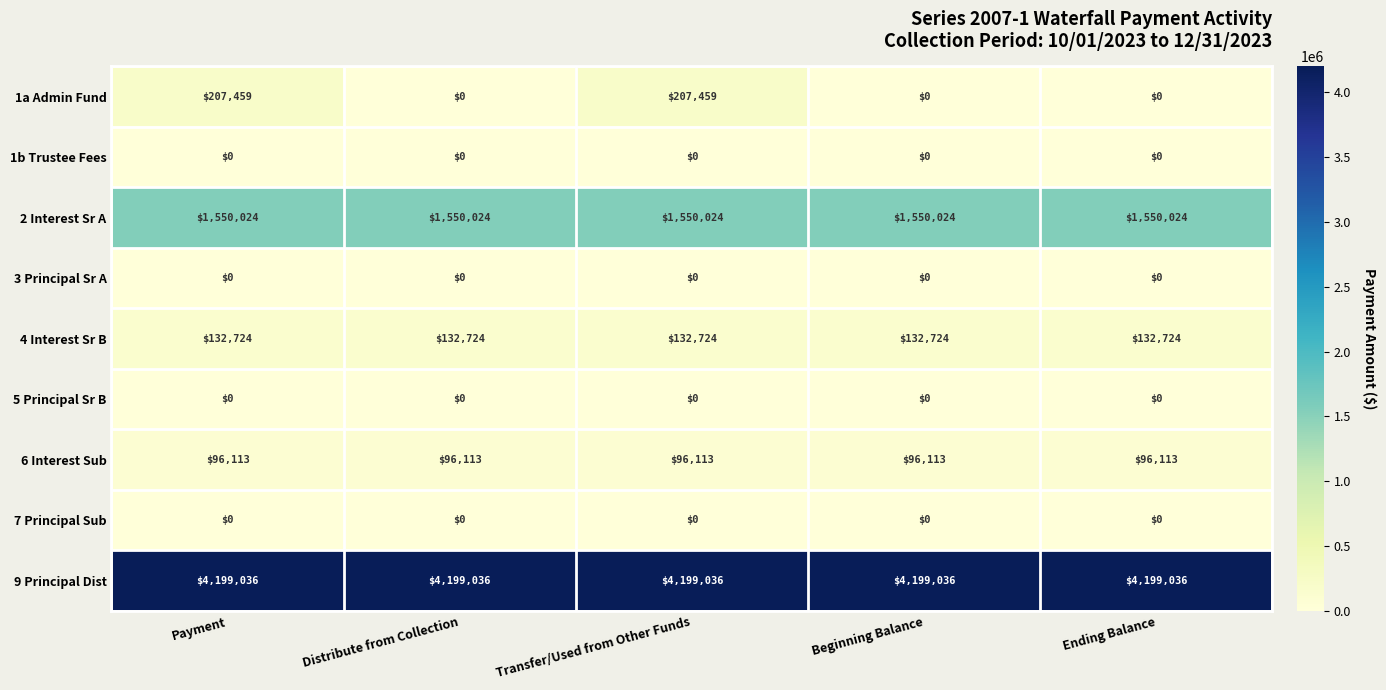

Which series has the largest total across all categories?

9 Principal Dist